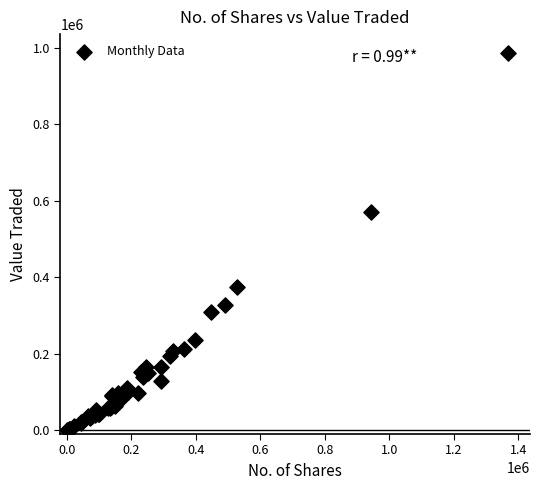

What Y value in the scatter plot is closest to 493499?

570352